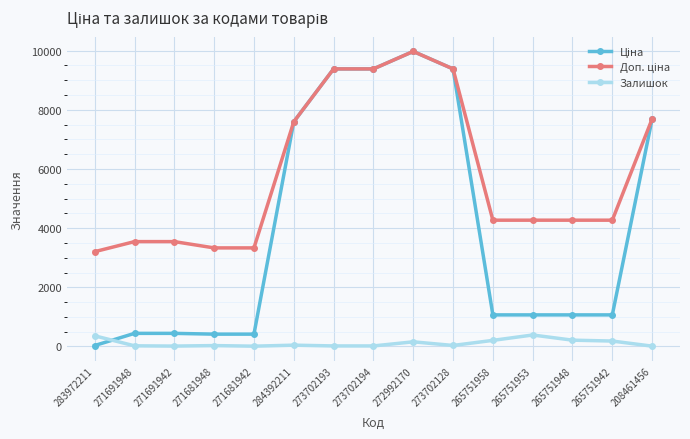

True or false: Залишок has more than 0 points higher than both neighbors.

True